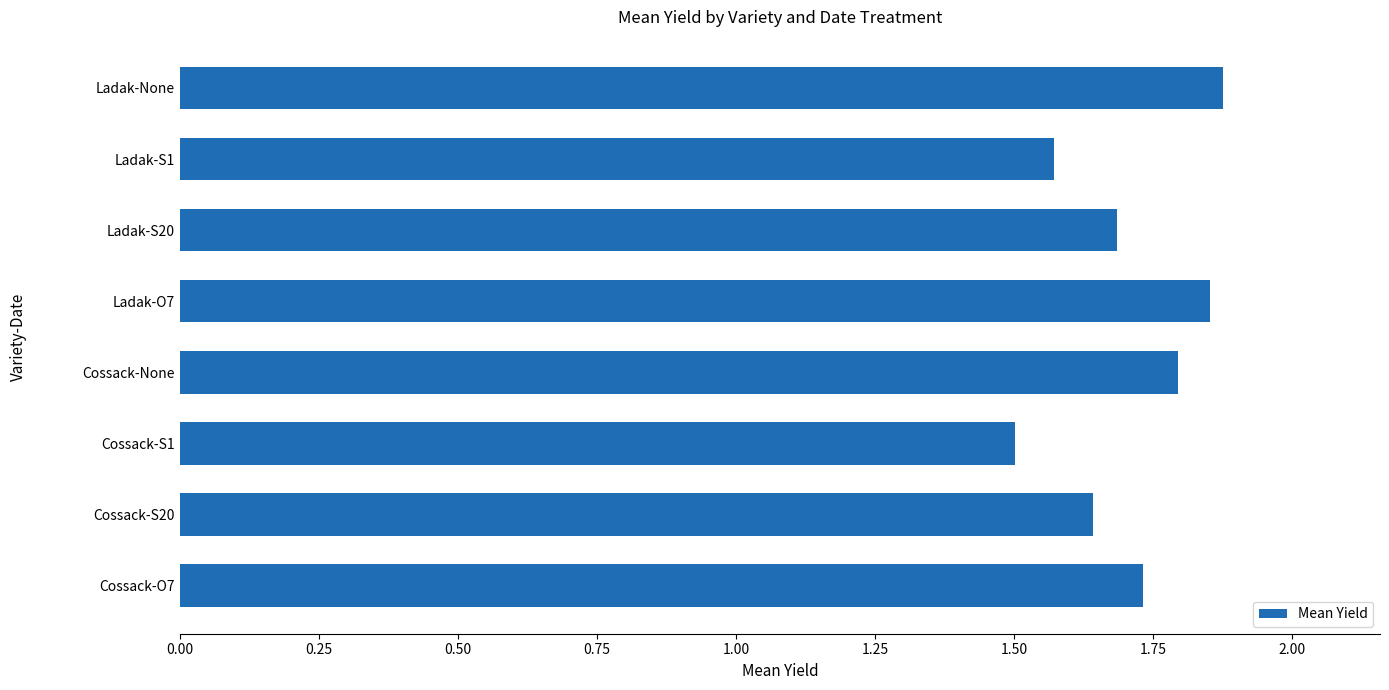

What position from the top is Ladak-S20?

3